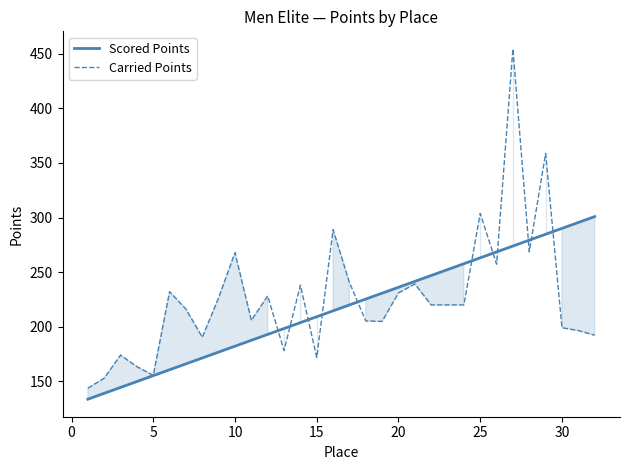

What is the greatest value displayed?

454.3